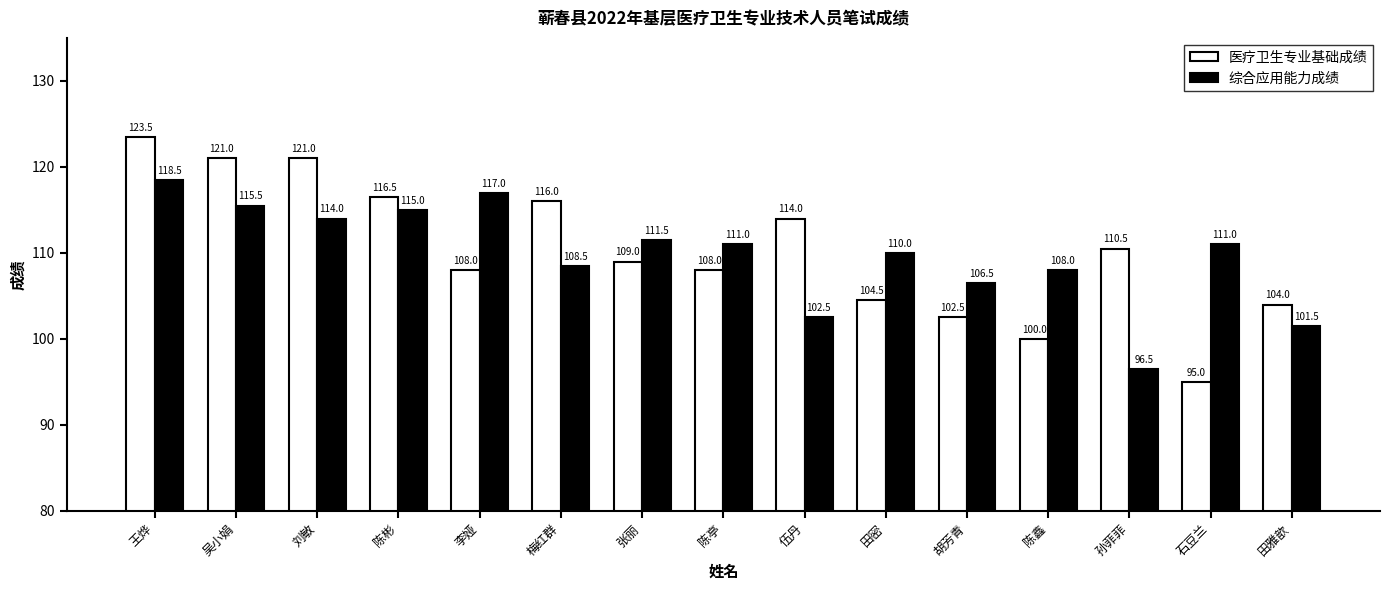

Rank the series by their maximum value, from lowest to highest.

综合应用能力成绩, 医疗卫生专业基础成绩